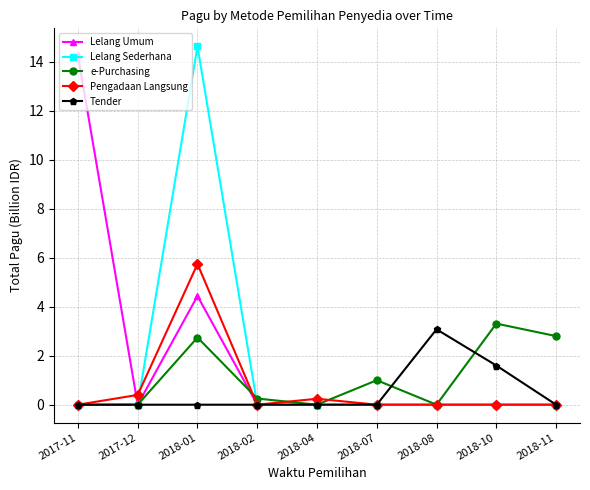

At which category does the chart reach its peak across all series?

2018-01